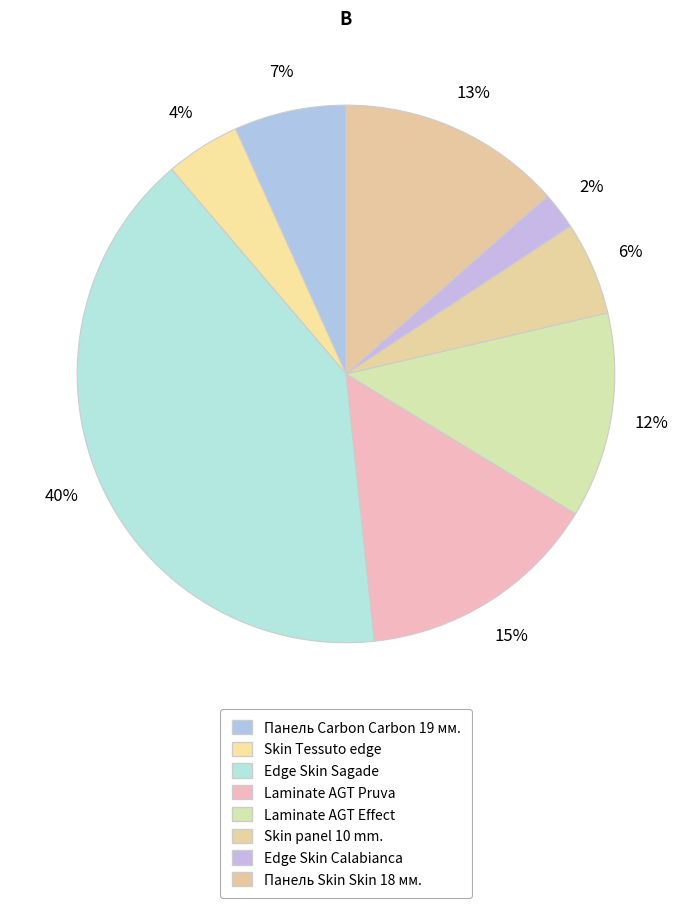

True or false: Edge Skin Sagade accounts for 40% of the total.

True